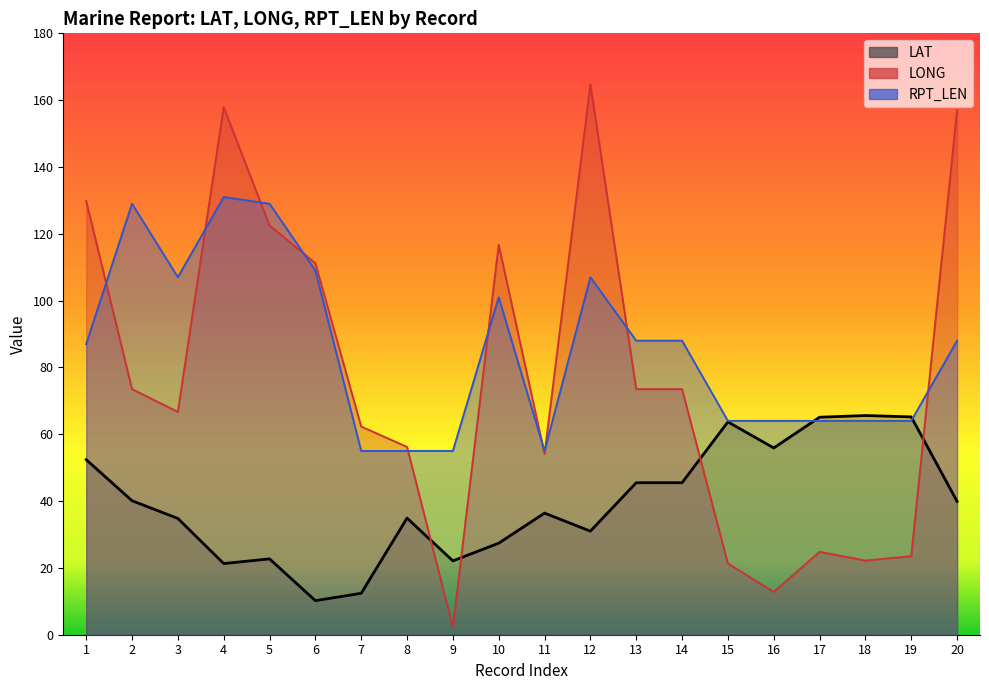

Where do LAT and RPT_LEN first cross each other?

16 and 17